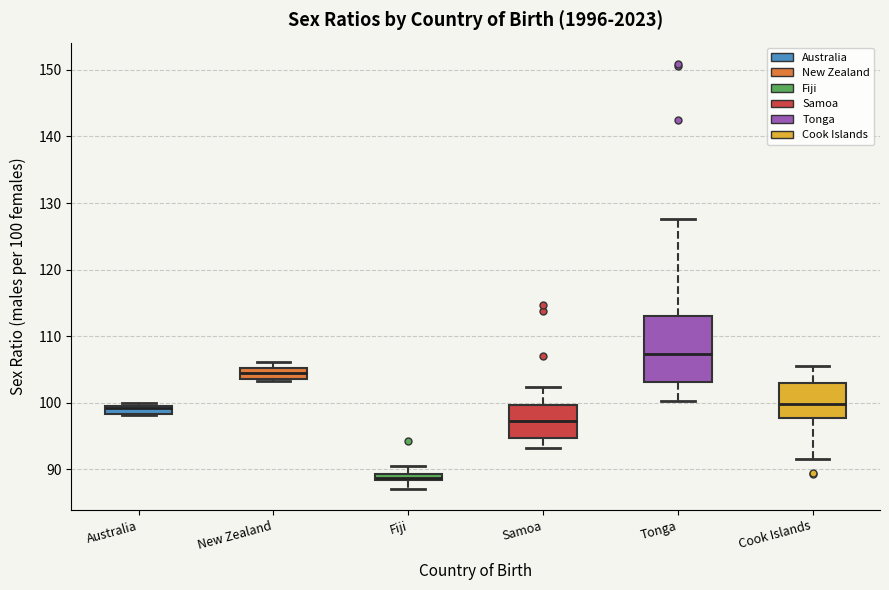

Comparing the boxes themselves (not the whiskers), which one is the tallest?

Tonga